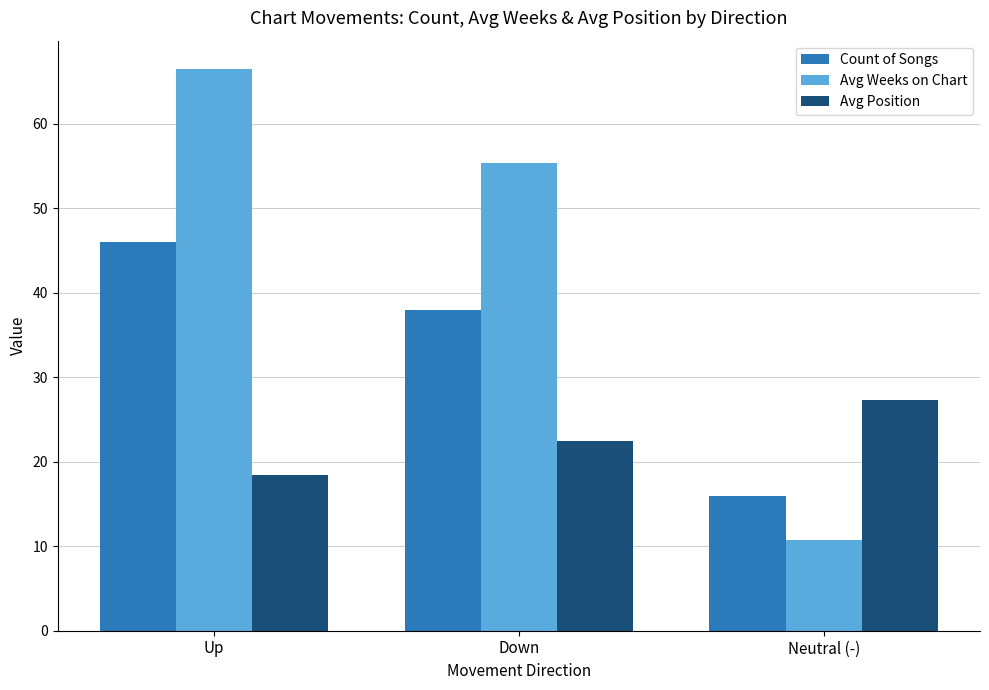

Reading left to right, extract all data points from this chart.

Count of Songs: Up=46.0	Down=38.0	Neutral (-)=16.0
Avg Weeks on Chart: Up=66.5	Down=55.4	Neutral (-)=10.7
Avg Position: Up=18.4	Down=22.4	Neutral (-)=27.3